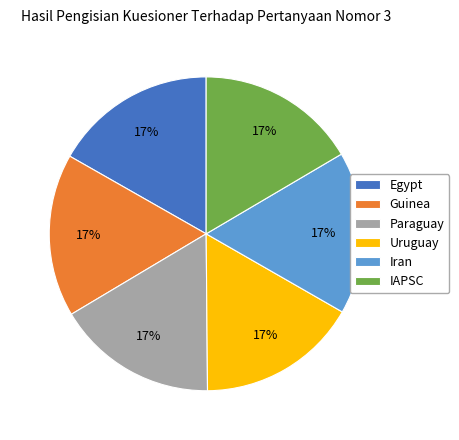

Combined, do Paraguay and Egypt account for over 50%?

No